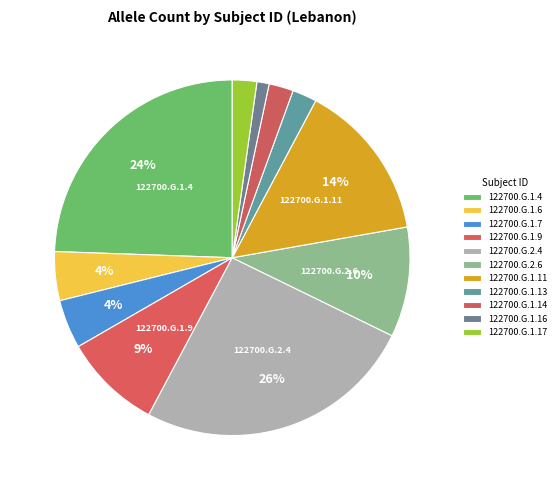

Rank the categories by value from lowest to highest.

122700.G.1.16, 122700.G.1.13, 122700.G.1.14, 122700.G.1.17, 122700.G.1.6, 122700.G.1.7, 122700.G.1.9, 122700.G.2.6, 122700.G.1.11, 122700.G.1.4, 122700.G.2.4